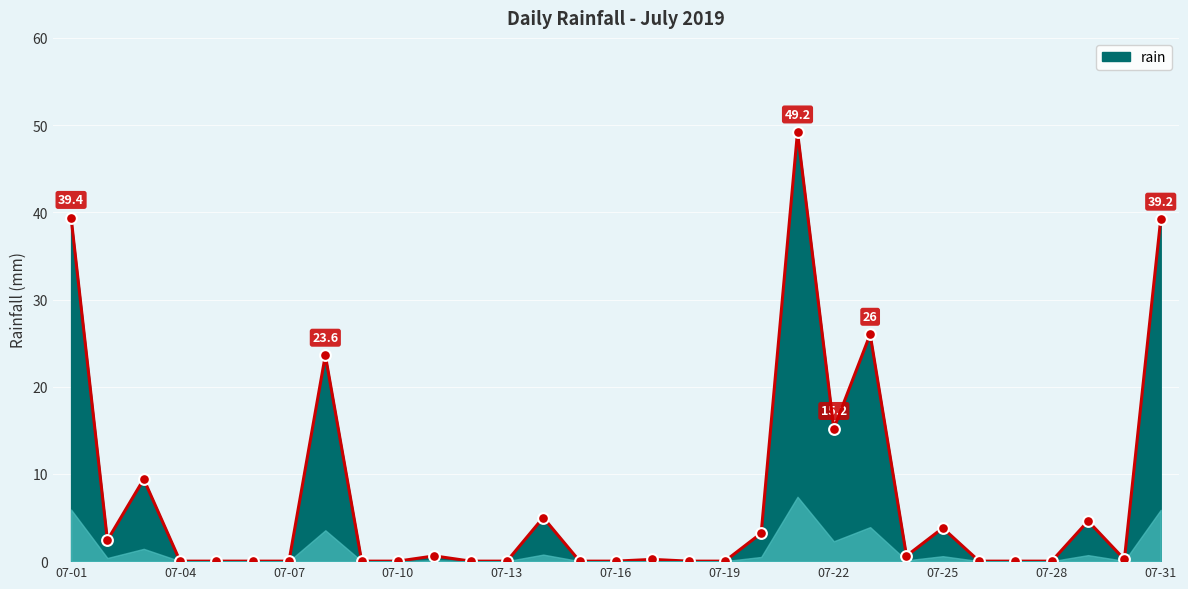

What is the difference between the maximum and minimum values?

49.2